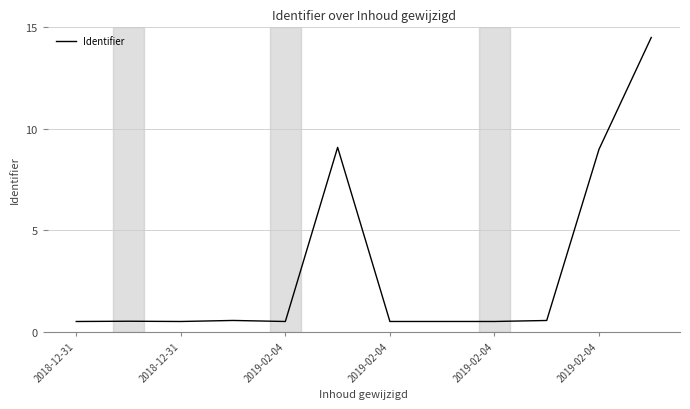

What is the smallest value displayed?

0.5